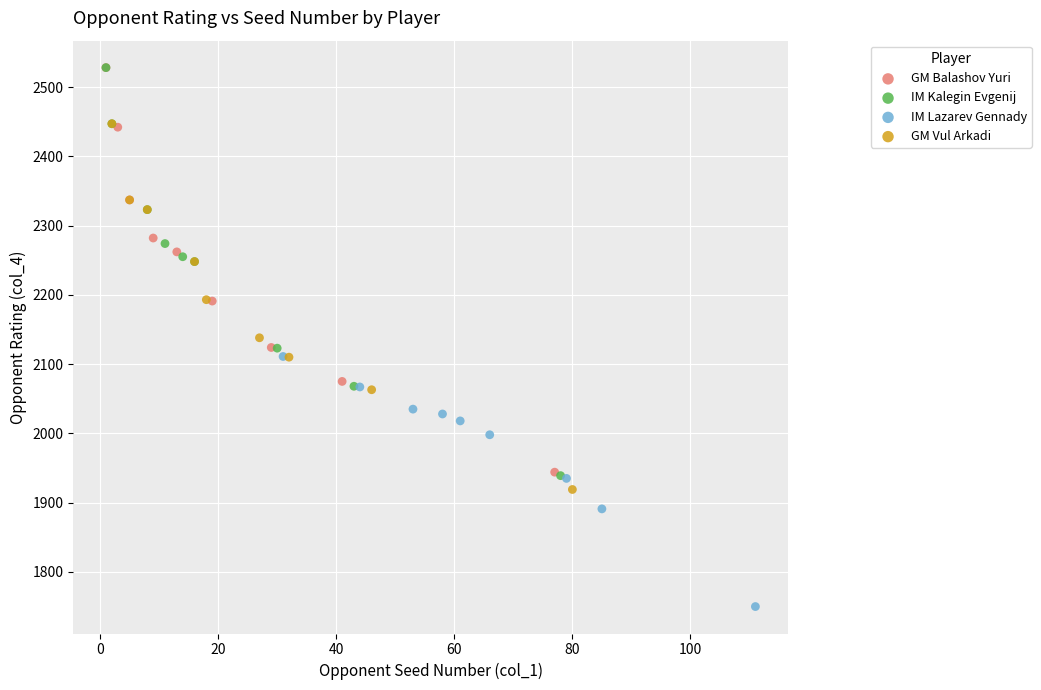

Which series contains the lowest Y value?

IM Lazarev Gennady